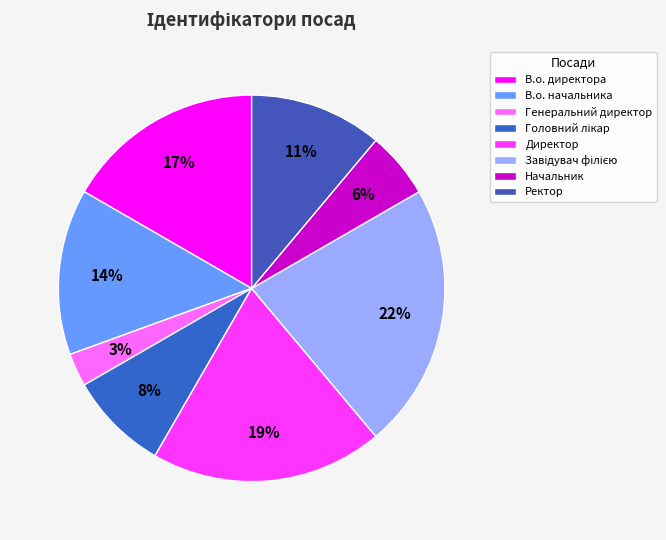

Count the number of slices in the pie.

8